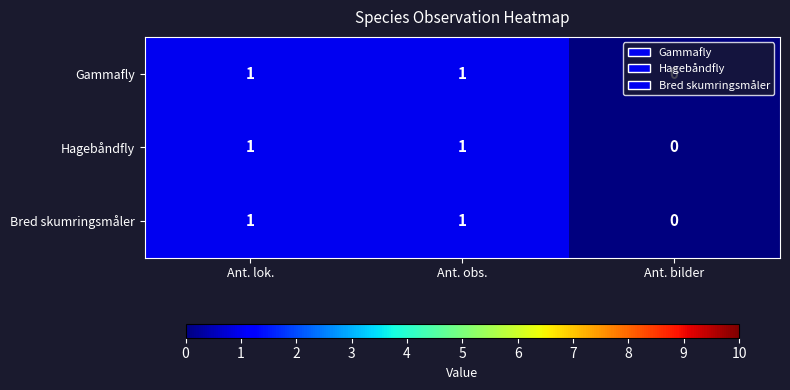

The Gammafly series shows 0 at Ant. obs.. True or false?

False